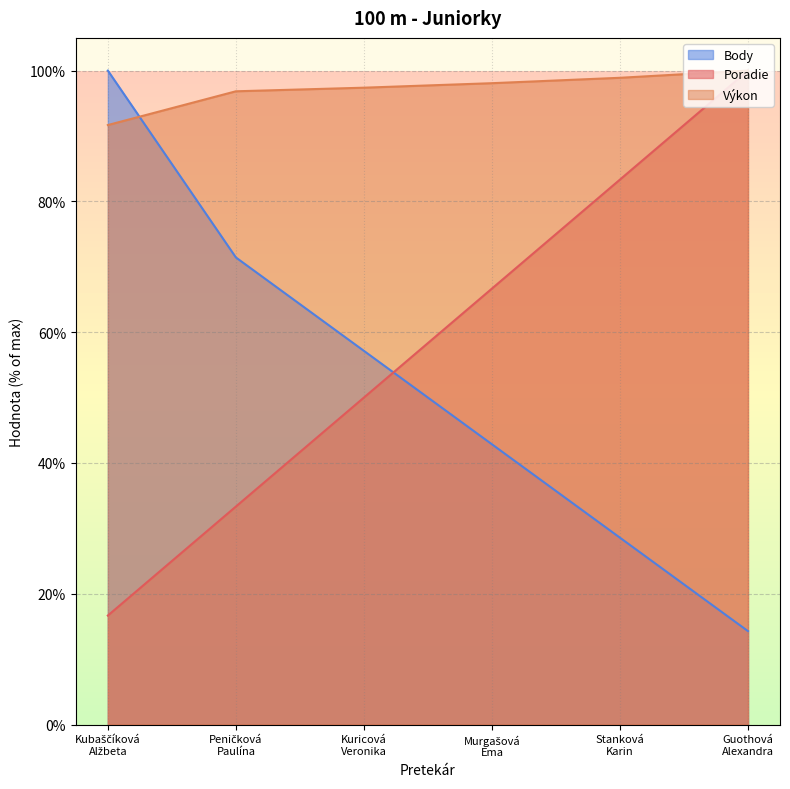

How many data points does each series have?

6